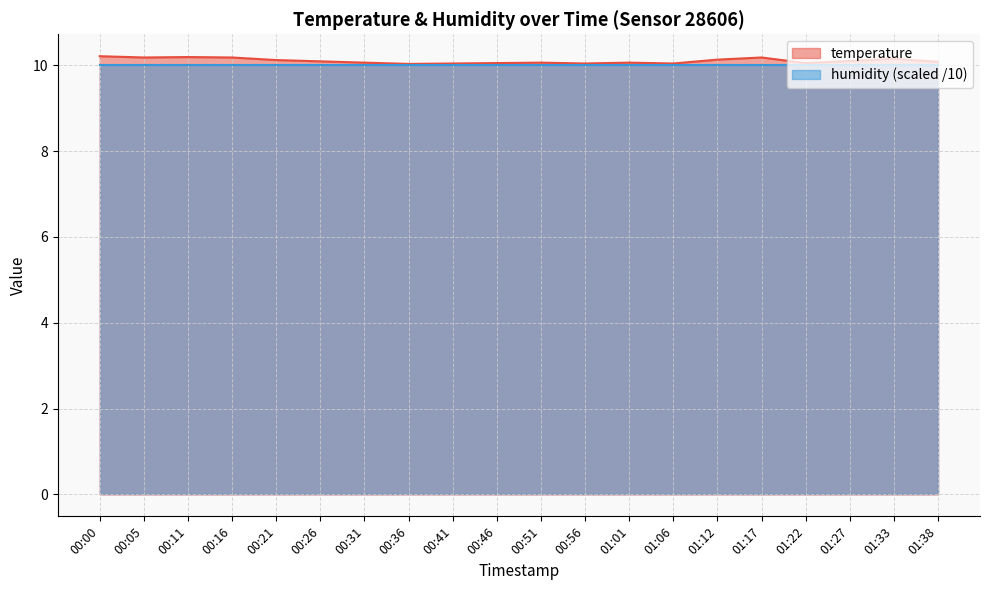

True or false: there are more than 0 points higher than both neighbors.

True